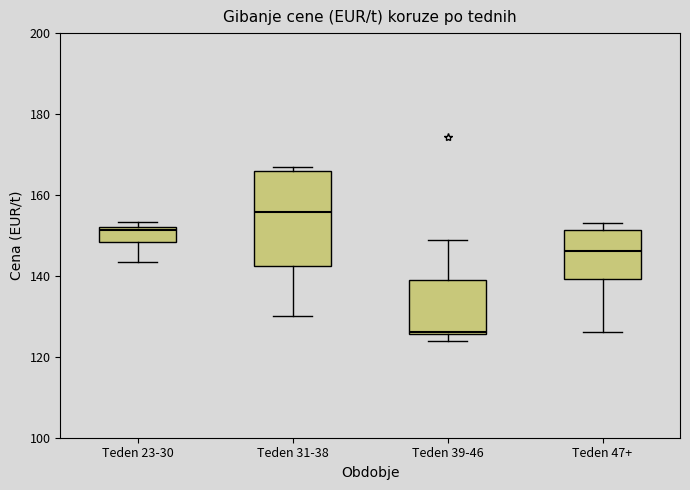

Where is the lower edge of the box for Teden 39-46 on the y-axis? The values are not printed on the chart, so give them approximately, as read against the axis.

126